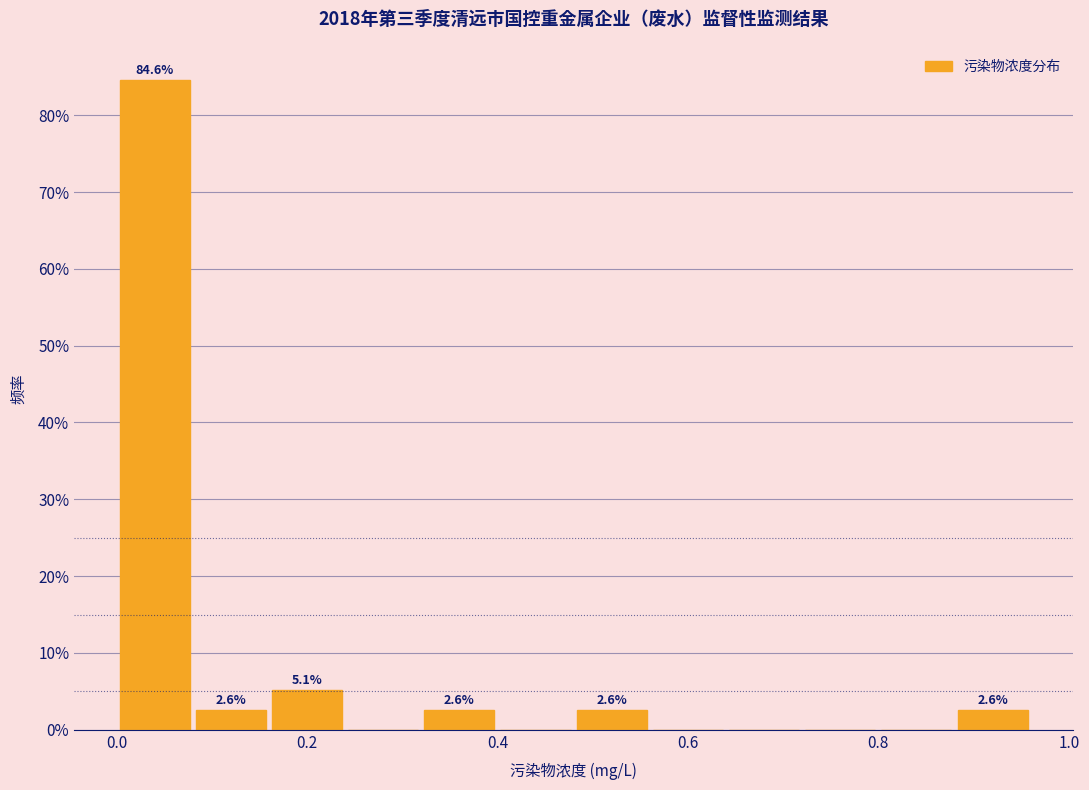

Read against the x-axis, roughly where is the centre of the tallest bar?

0.04